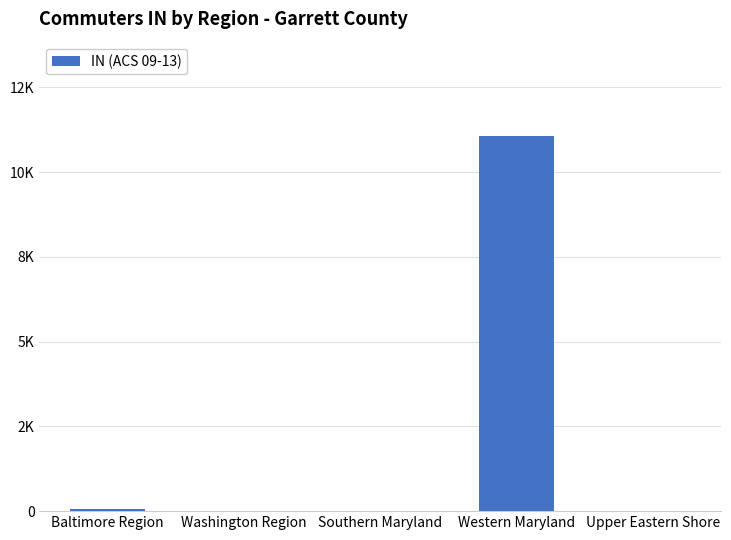

Are the bars grouped side by side (vs. stacked)?

No